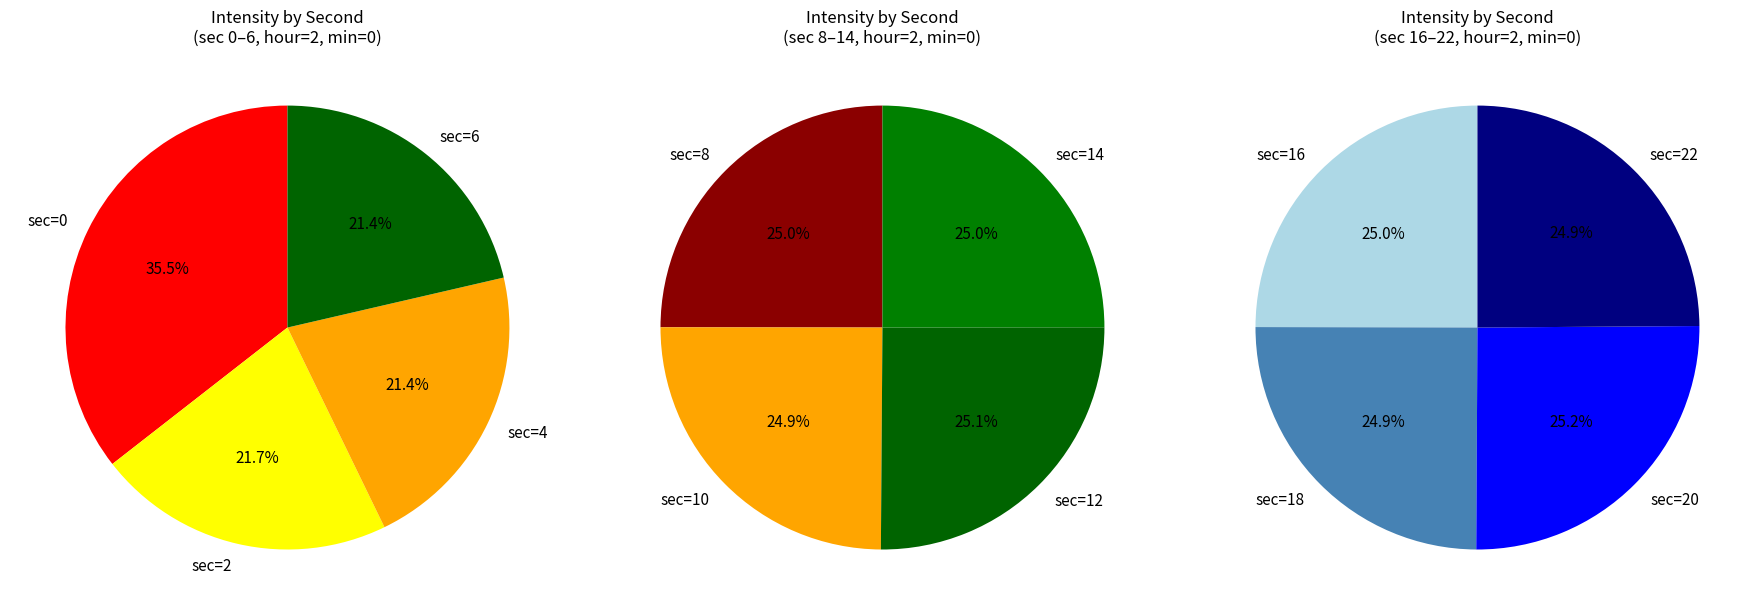

Is it true that 22 is 7% of the pie?

True